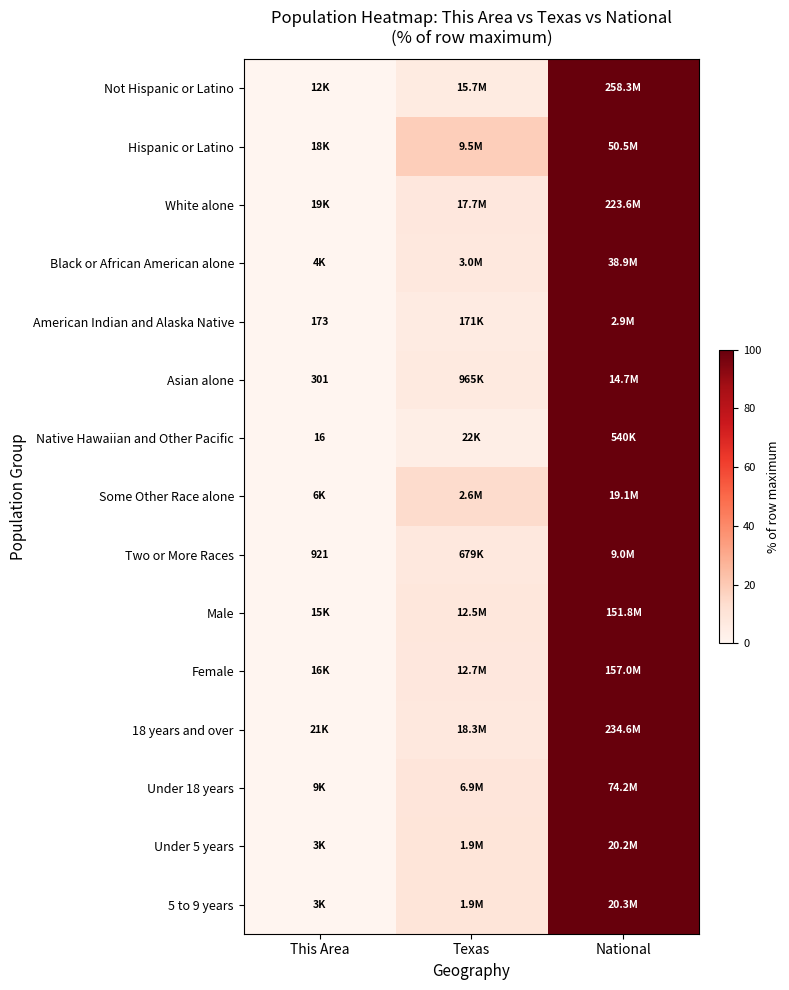

At which label does Hispanic or Latino reach its minimum?

This Area